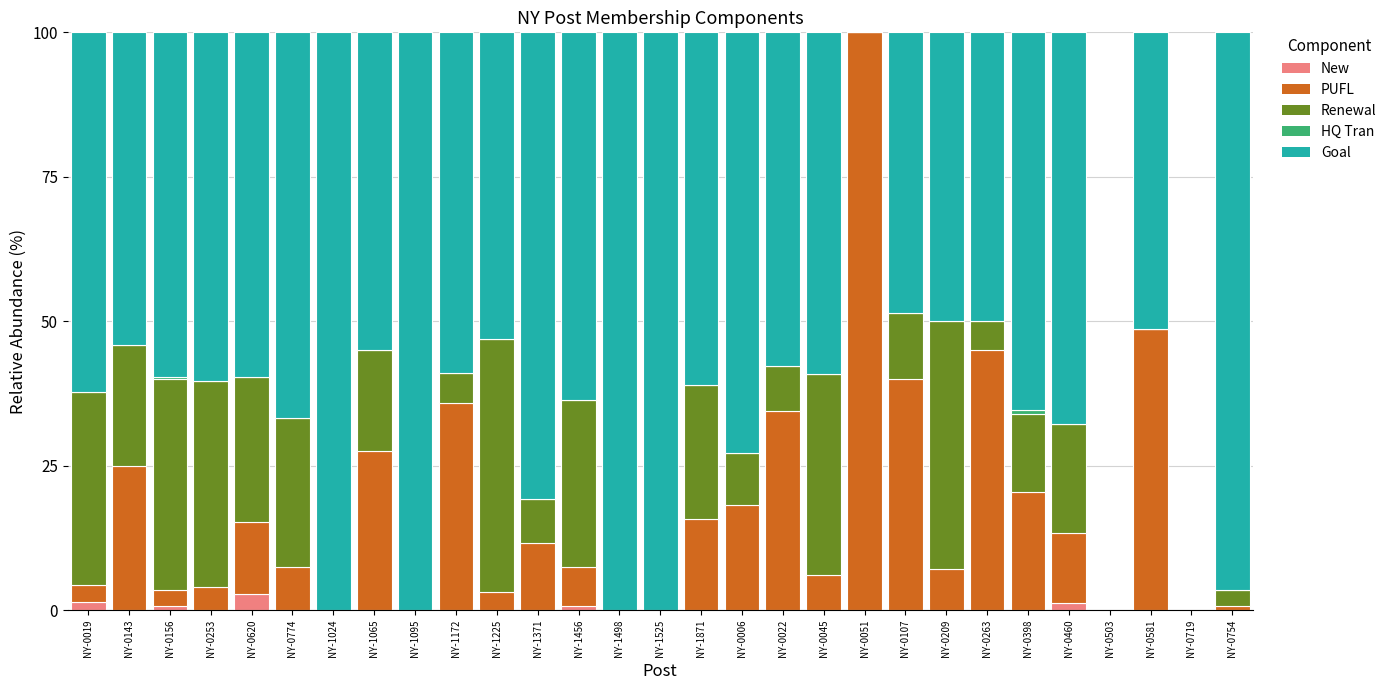

The value of New at NY-0051 is 0.0. True or false?

True